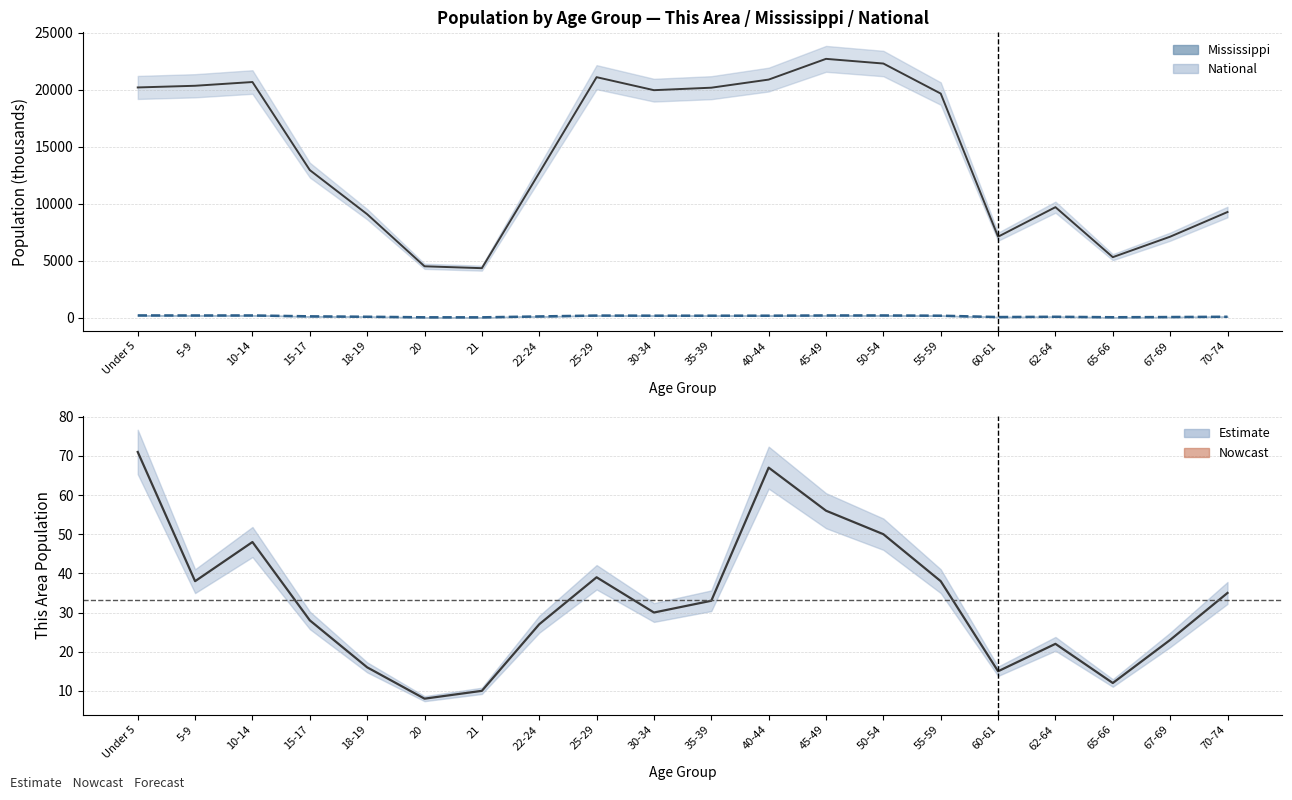

The value of National at 10-14 is 6189.6. True or false?

False